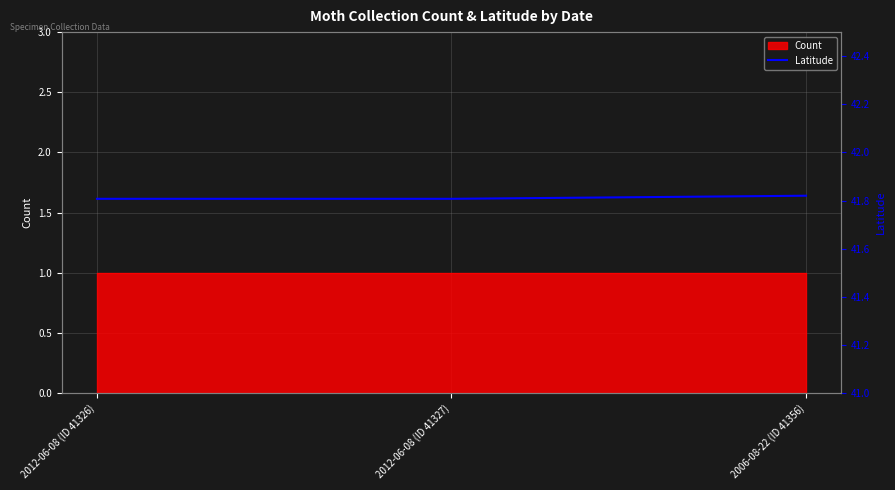

At which category does the chart reach its peak across all series?

2006-08-22 (ID 41356)